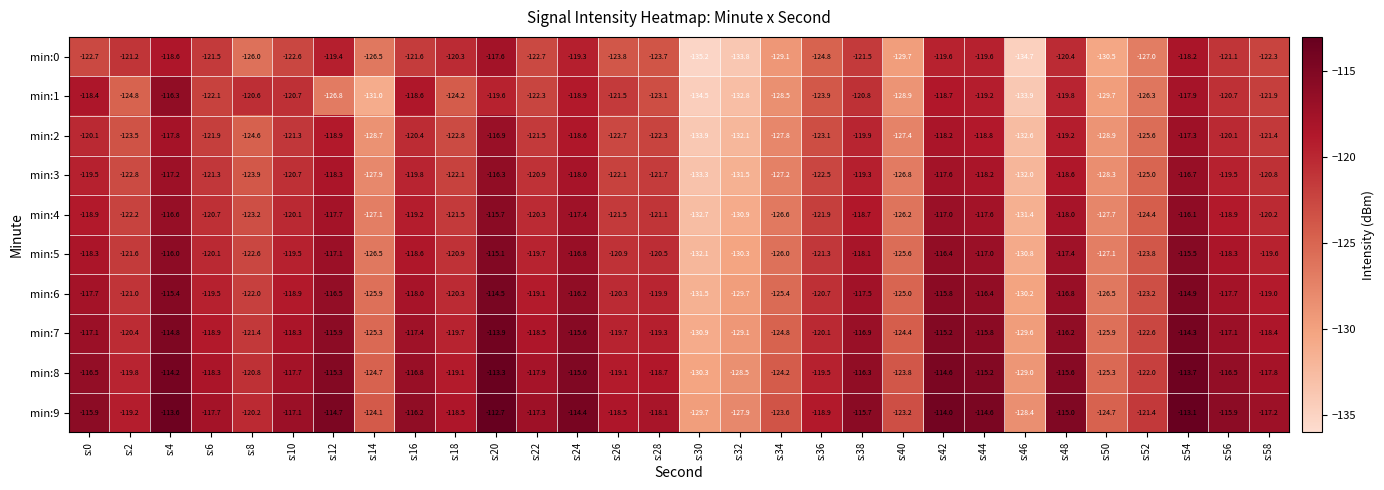

Which series has the largest total across all categories?

min:9